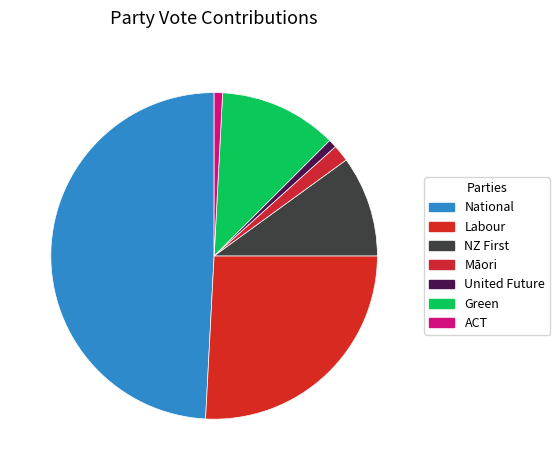

The Māori slice represents 2% of the pie. True or false?

True